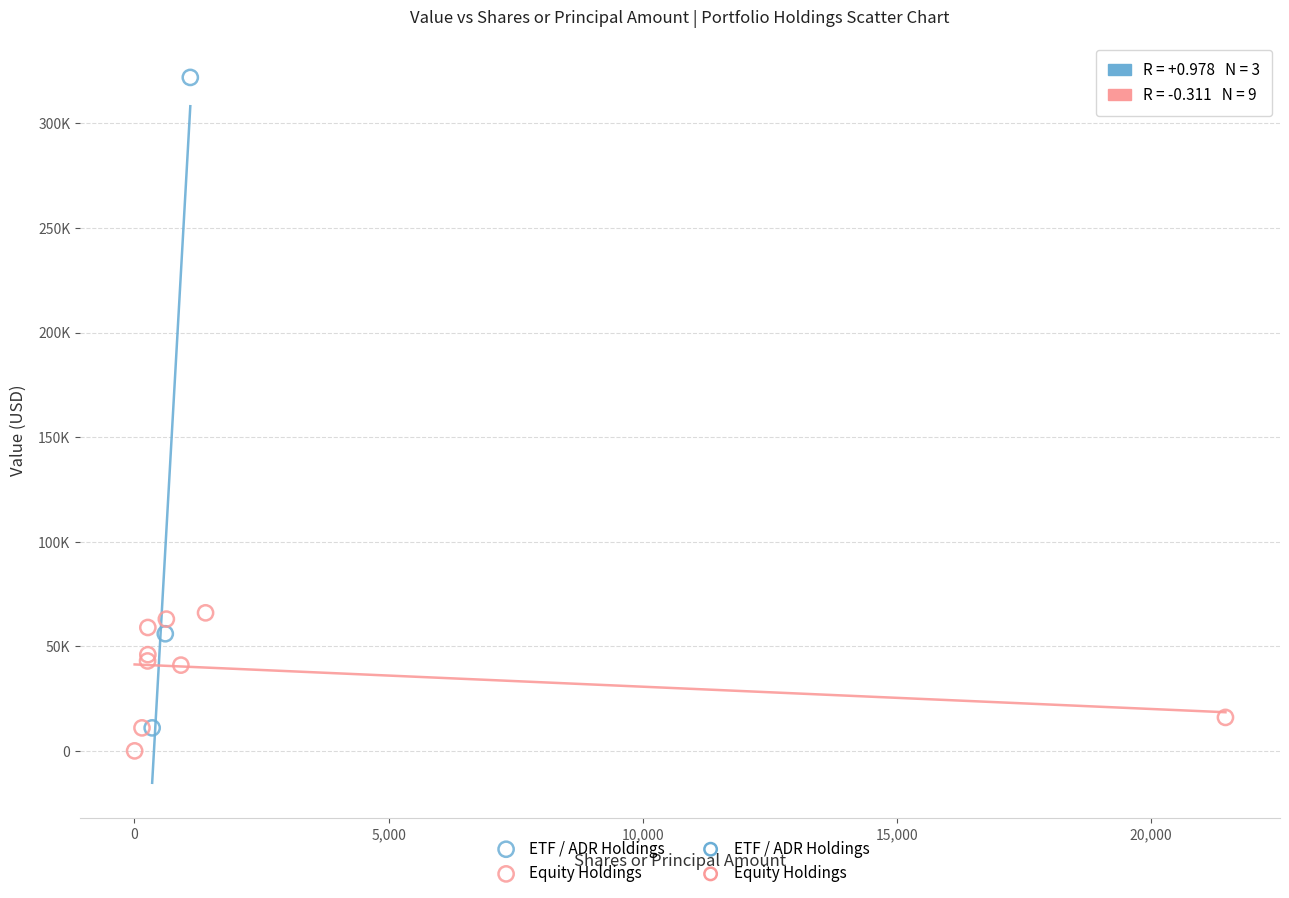

Which series has the largest Y range (max minus min)?

ETF / ADR Holdings